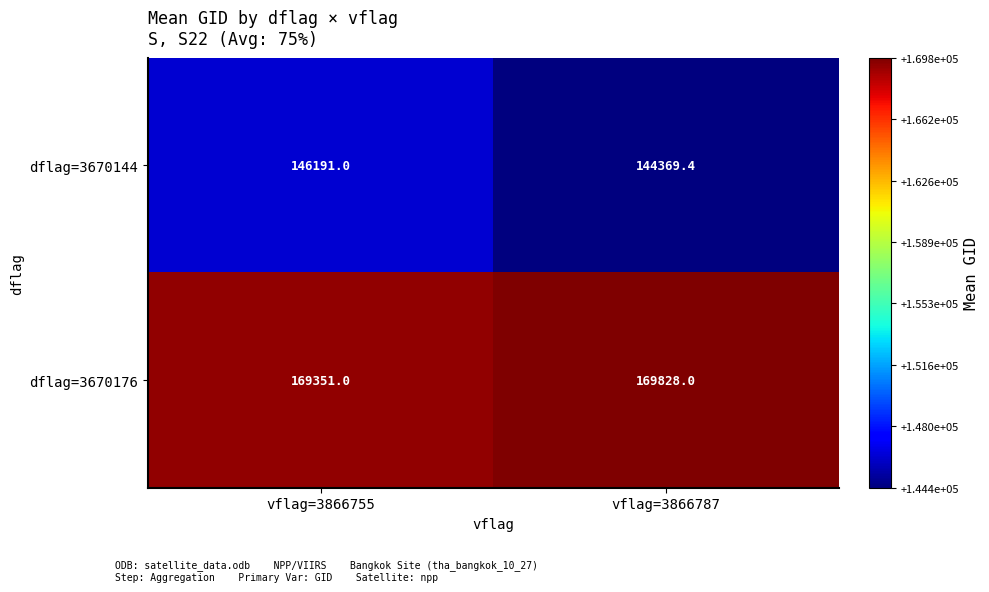

Which series has the largest range (max minus min)?

dflag=3670144